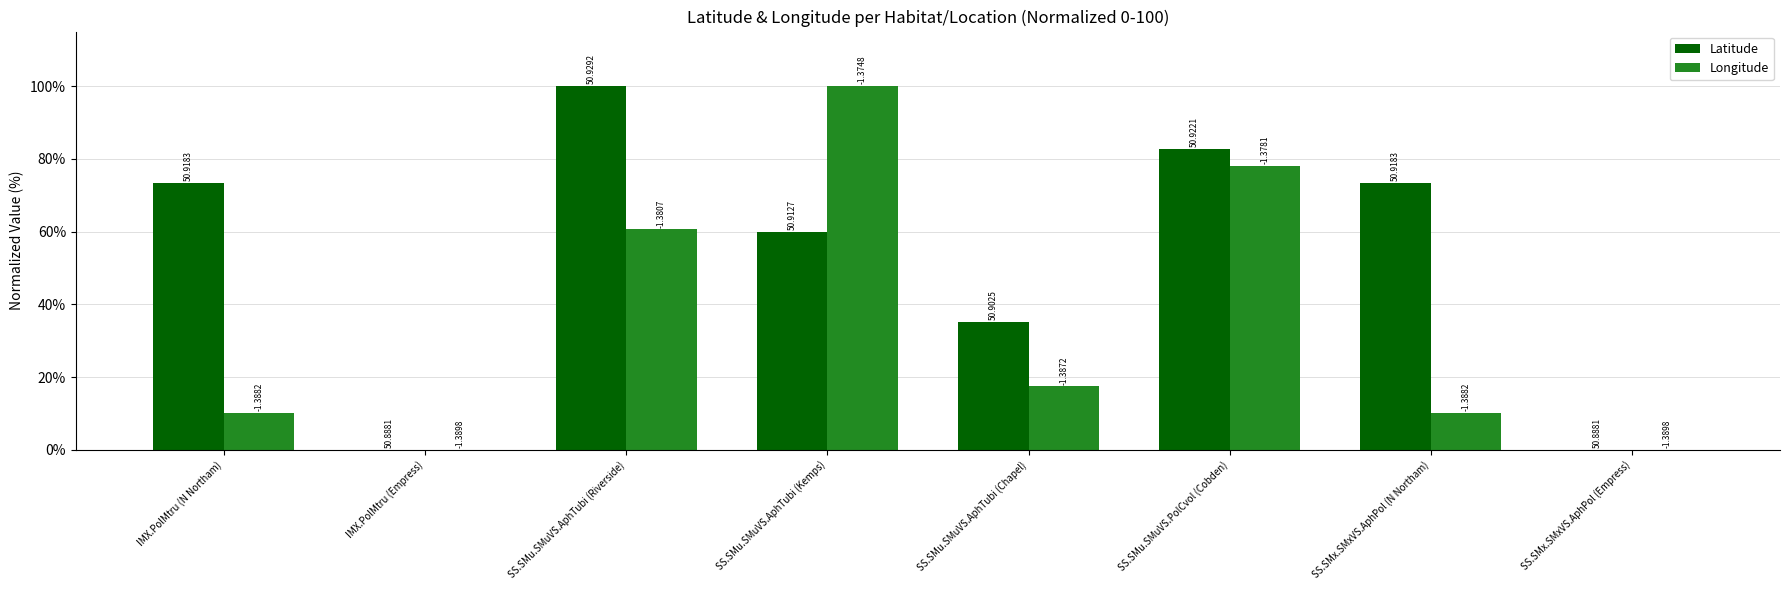

What are all the series names shown in the legend?

Latitude, Longitude